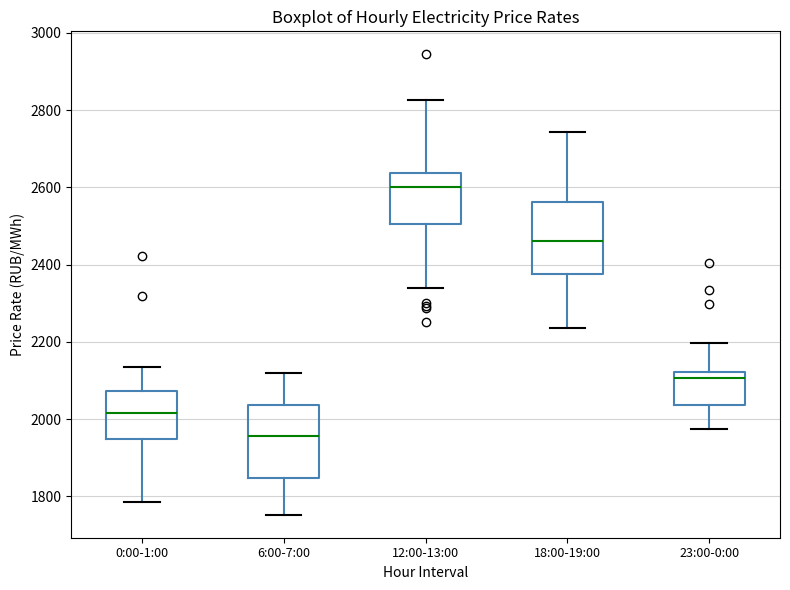

Reading left to right, read every box against the y-axis: the position of its median line, the range the box covers, and the ends of its whiskers. The values are not printed on the chart, so give them approximately, as read against the axis.

0:00-1:00: median 2020, box 1940 to 2080, whiskers 1780 to 2140
6:00-7:00: median 1960, box 1840 to 2040, whiskers 1760 to 2120
12:00-13:00: median 2600, box 2500 to 2640, whiskers 2340 to 2820
18:00-19:00: median 2460, box 2380 to 2560, whiskers 2240 to 2740
23:00-0:00: median 2100, box 2040 to 2120, whiskers 1980 to 2200